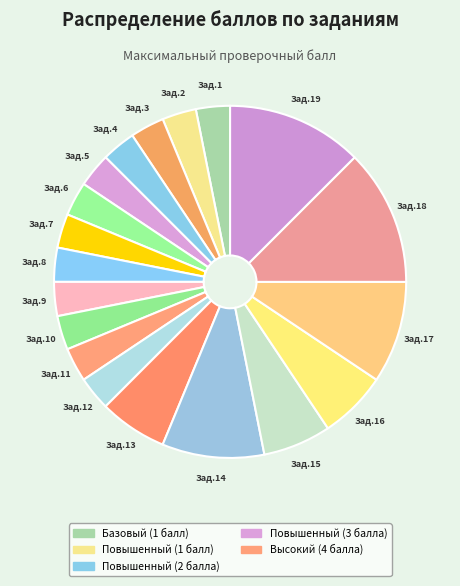

How many slices are in this pie chart?

19